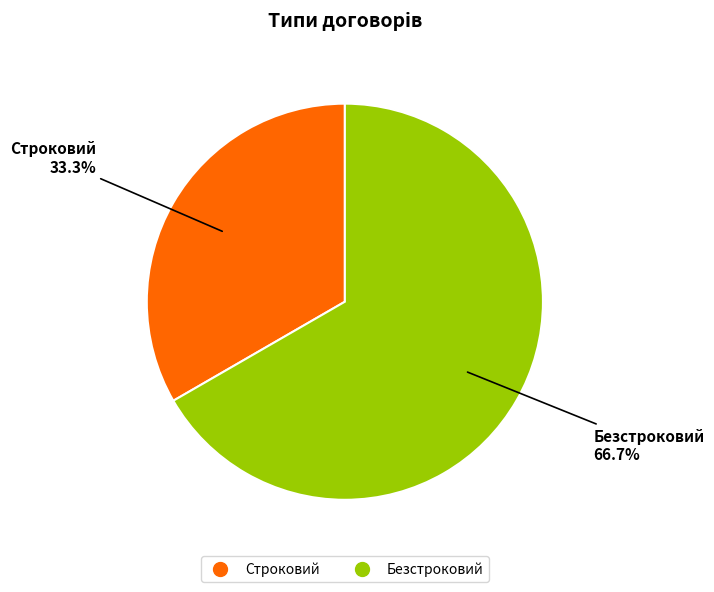

How much of the chart is everything except Безстроковий?

33.3%